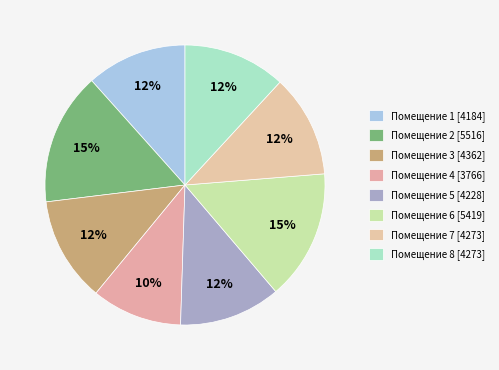

How many slices are in this pie chart?

8